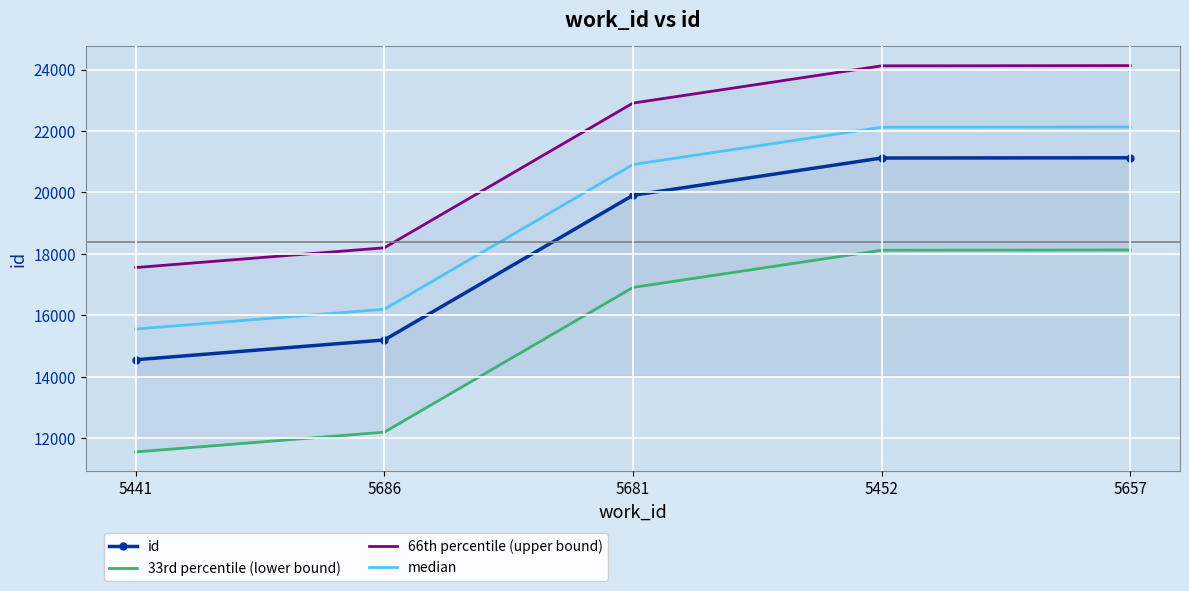

How many values in the id series exceed 19908?

2